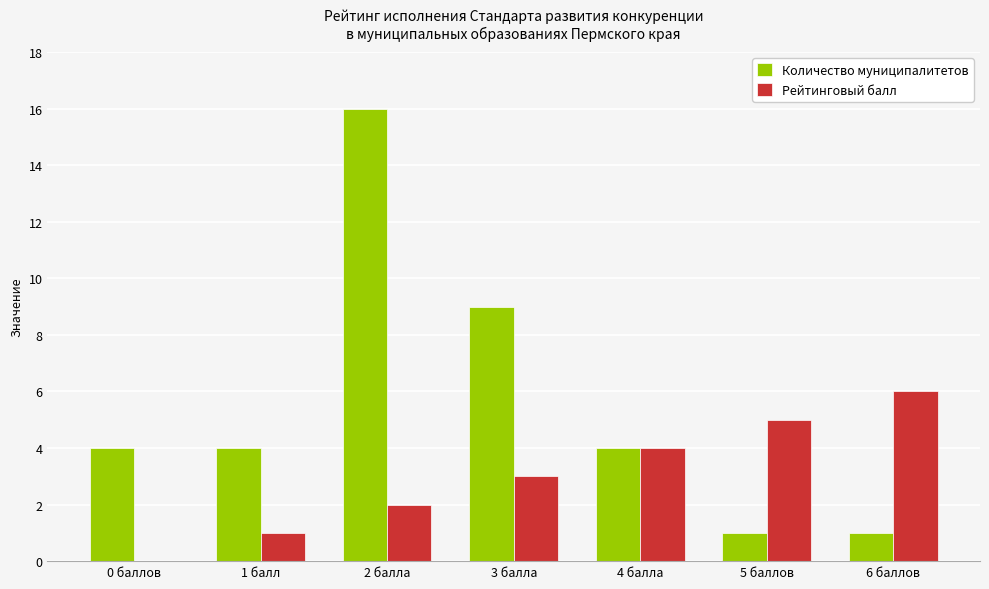

How many distinct data groups are displayed?

2